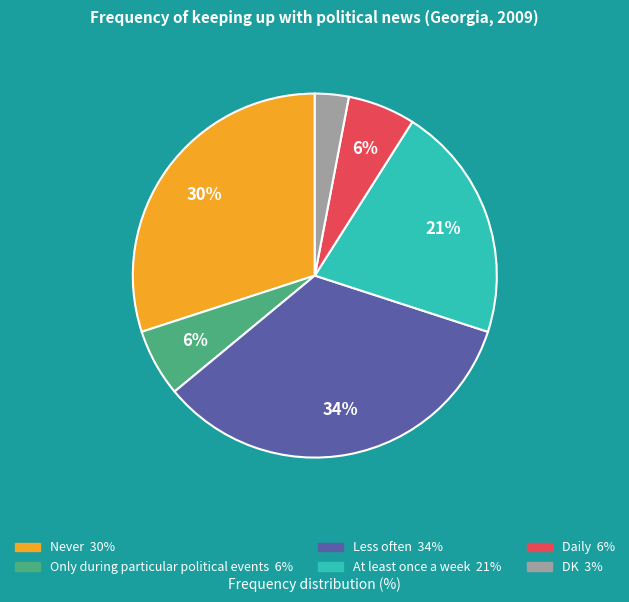

Between Less often and DK, which is larger?

Less often